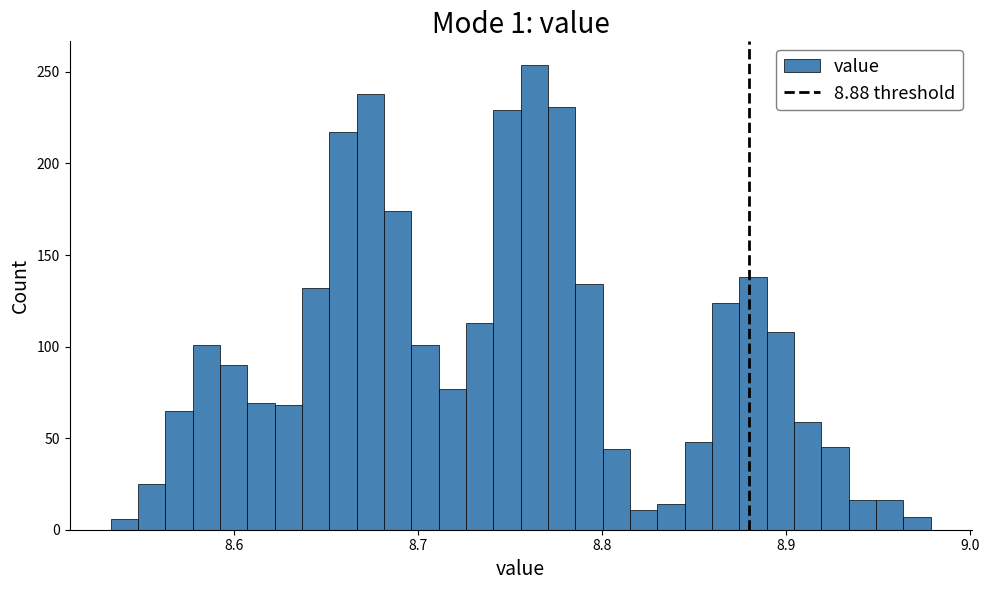

Around what value on the x-axis is the tallest bar? Give the approximate position of its centre, as read against the axis.

8.76